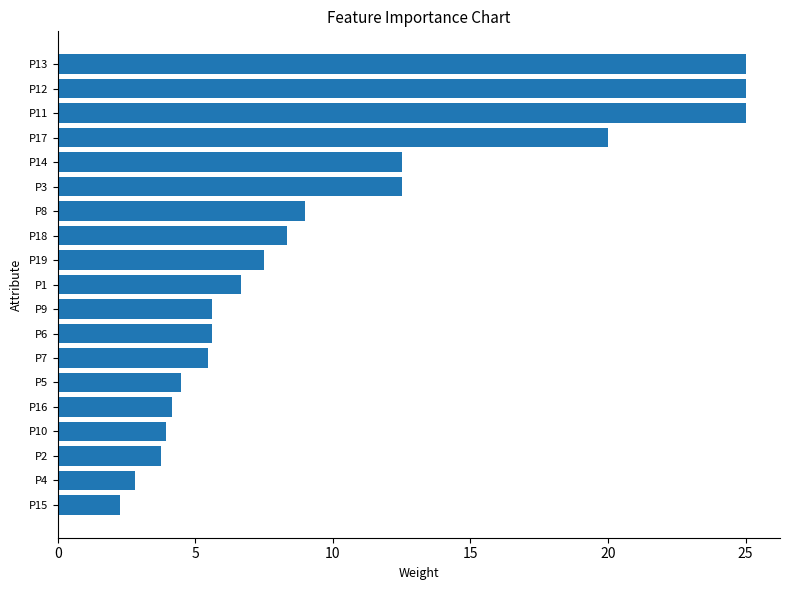

What is the change in value from P5 to P18?

+3.8